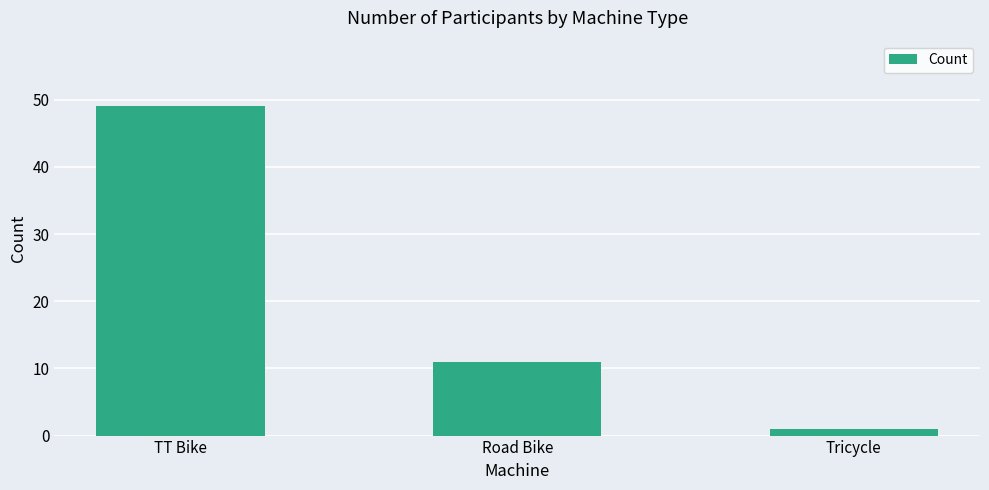

Which label corresponds to the largest value in the chart?

TT Bike